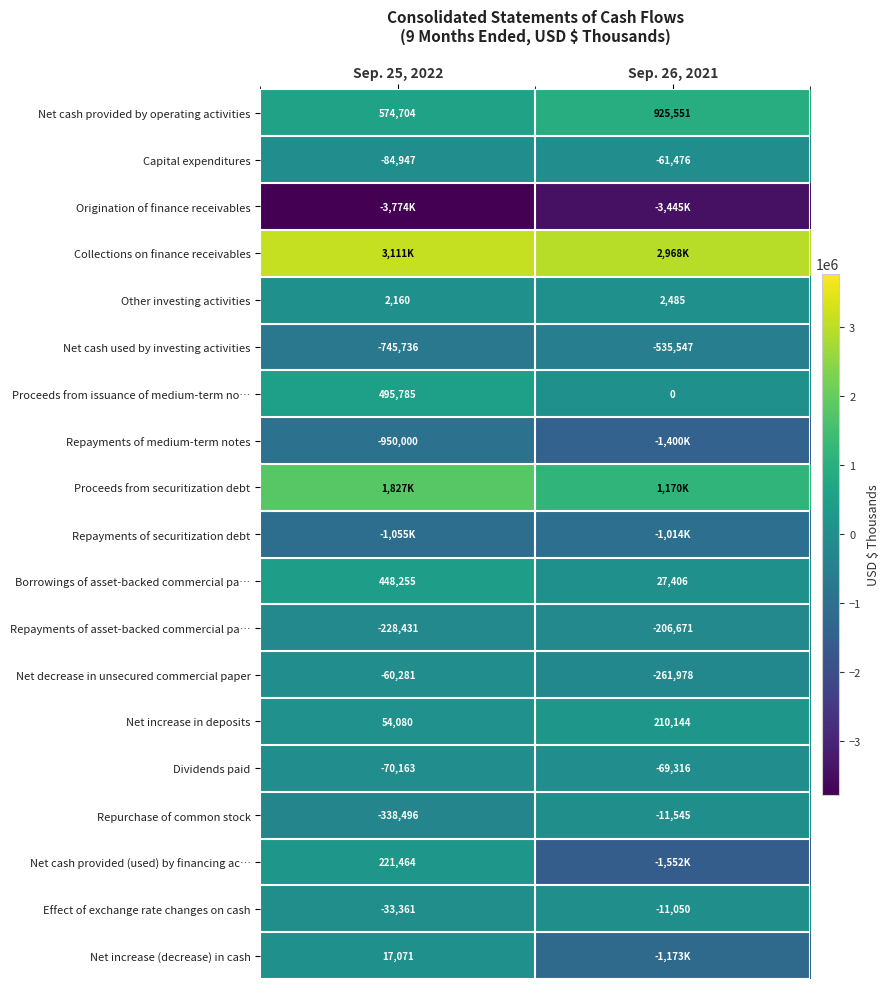

True or false: Capital expenditures has a value of -34714 at Sep. 26, 2021.

False